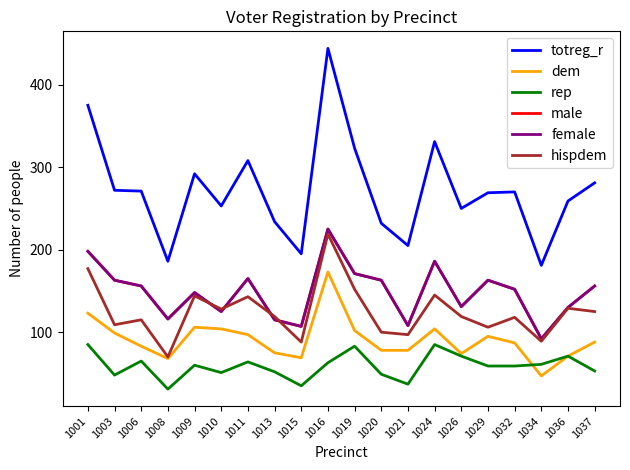

What is the average value of the male series?

148